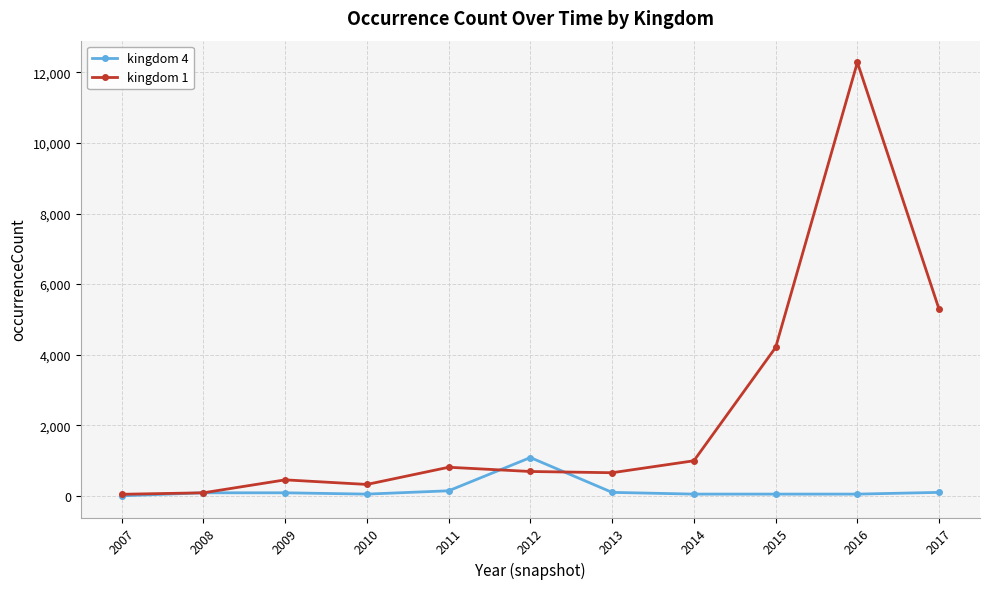

Does the chart display data point markers on the line(s)?

Yes